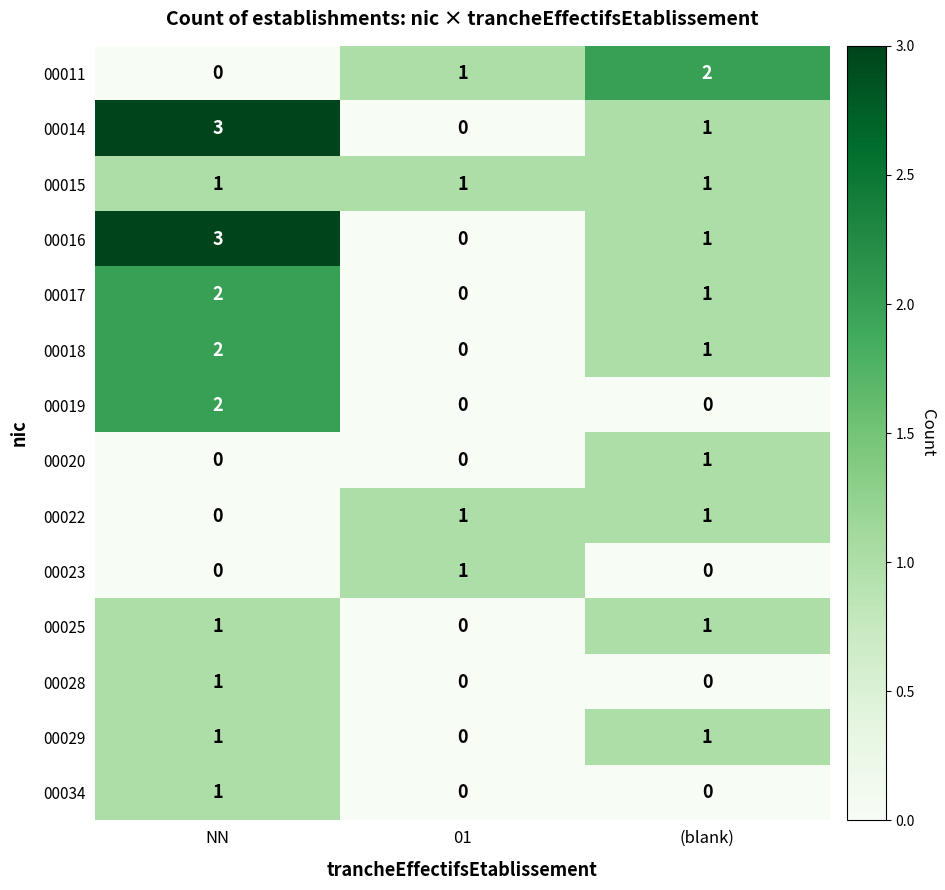

Rank the categories by 00014 value from lowest to highest.

01, (blank), NN